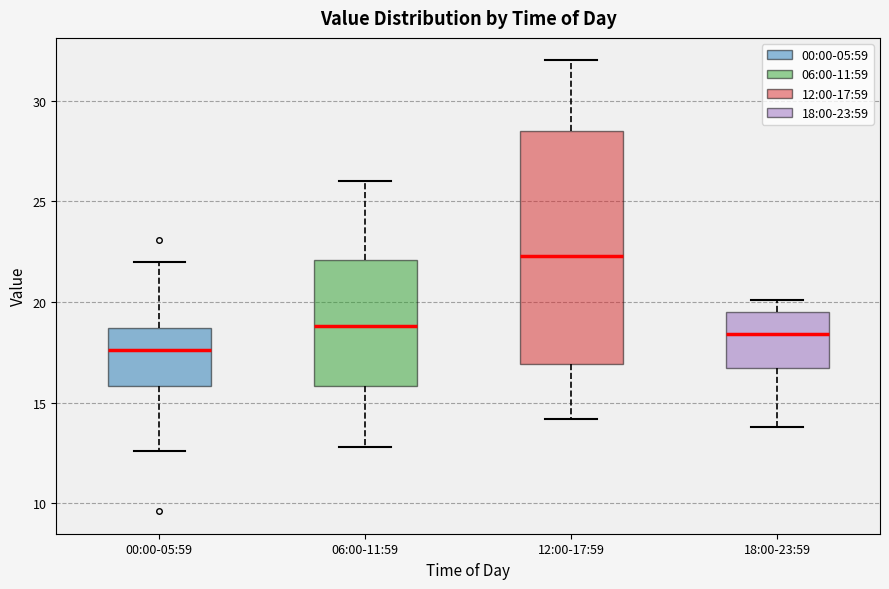

Which box is the tallest, from its lower edge to its upper edge?

12:00-17:59